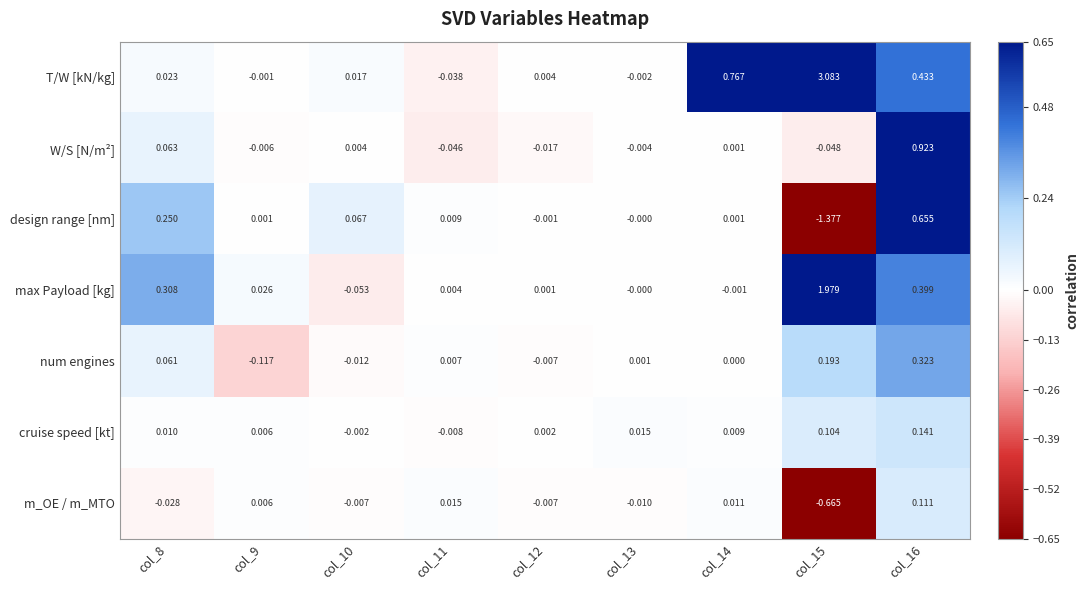

Which series has the largest range (max minus min)?

T/W [kN/kg]